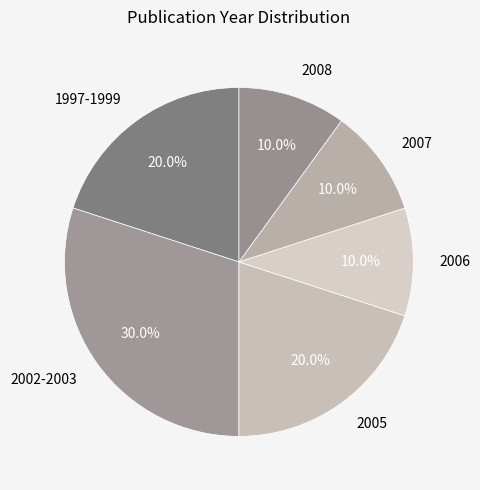

Does 2005 account for over 50% of the chart?

No